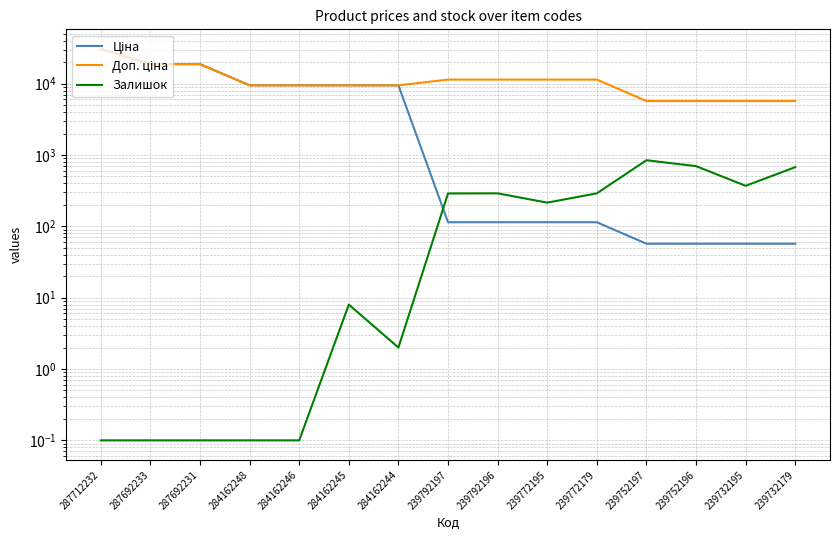

What is the value of the Доп. ціна point at the 1st from the left?

30717.1